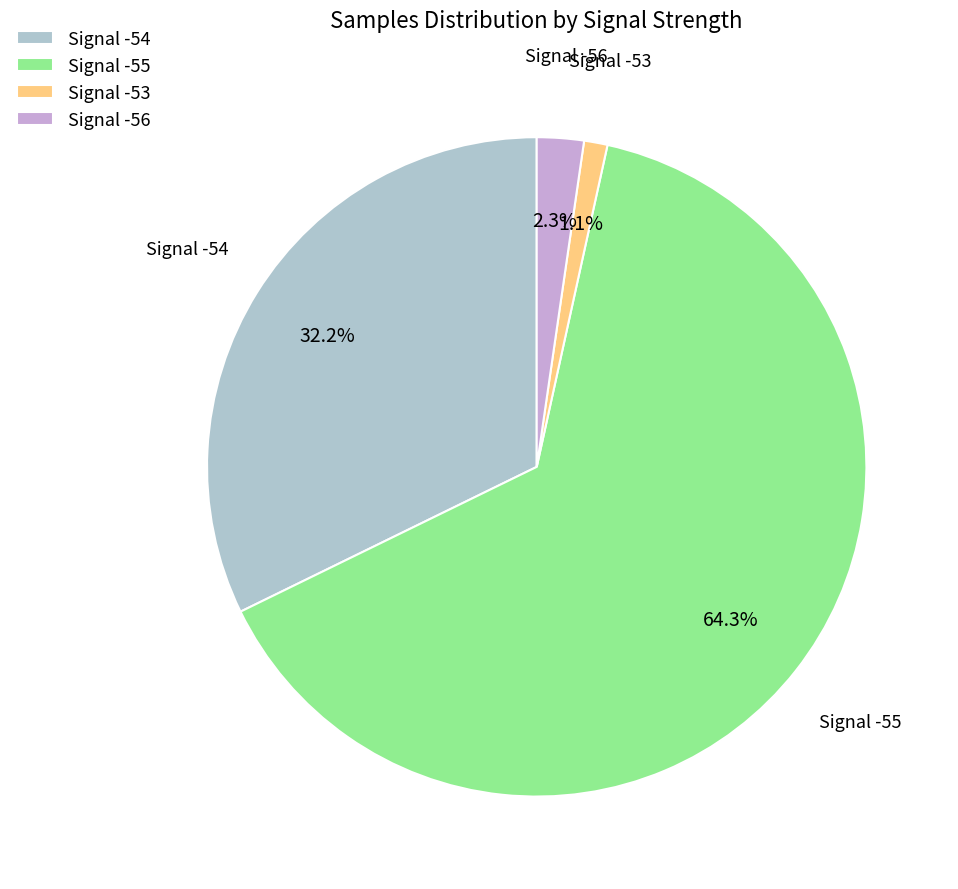

How many segments does this pie chart have?

4